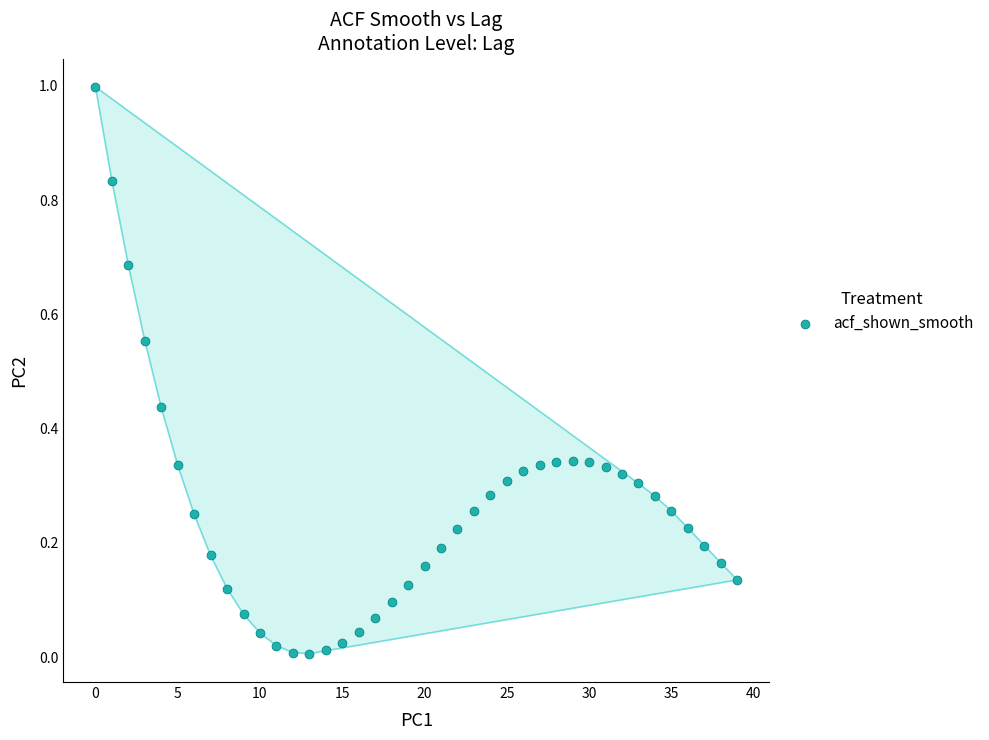

What is the range of Y values (max minus min)?

1.0